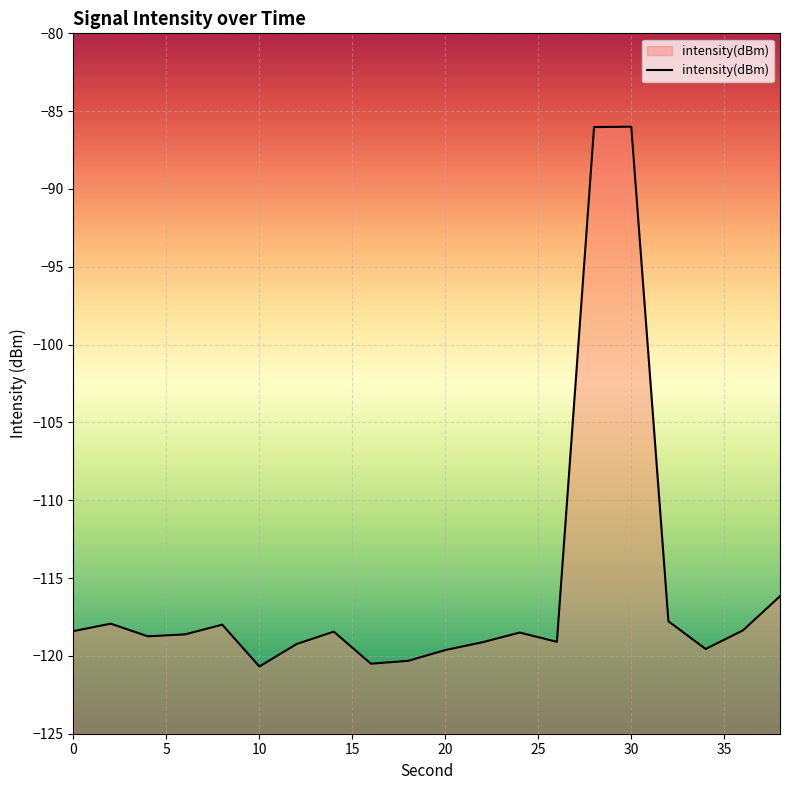

What is the greatest value displayed?

-86.0